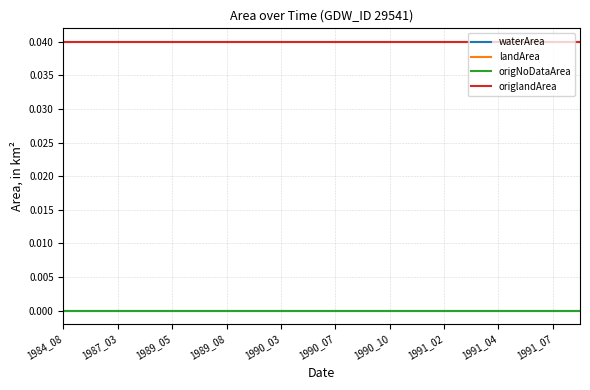

Does the chart display data point markers on the line(s)?

No